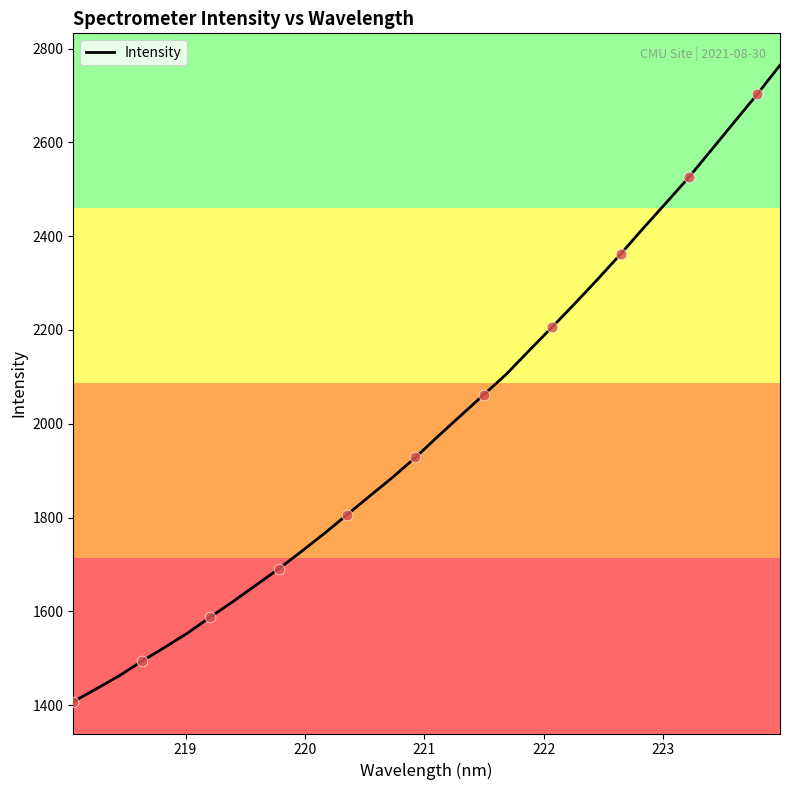

What is the maximum value shown in the chart?

2764.5